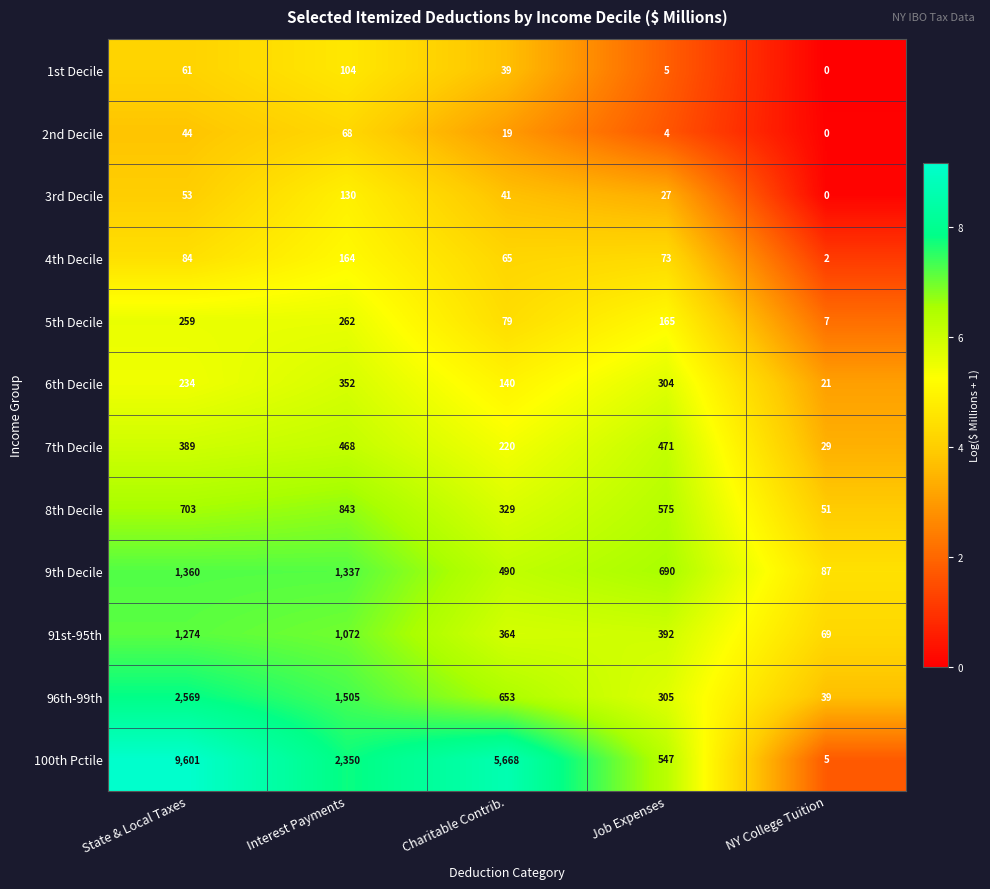

How many data points does each series have?

5